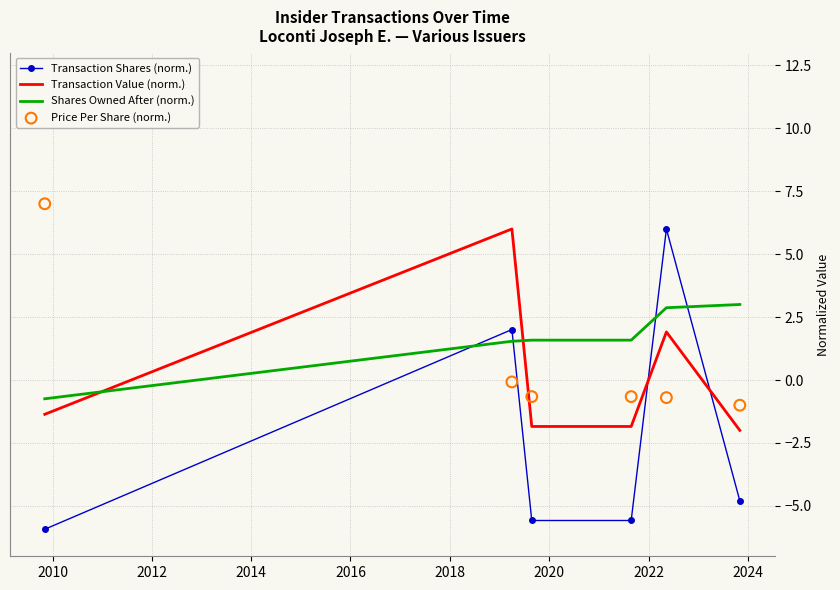

What is the lowest value of the Transaction Shares (norm.) series?

-5.9